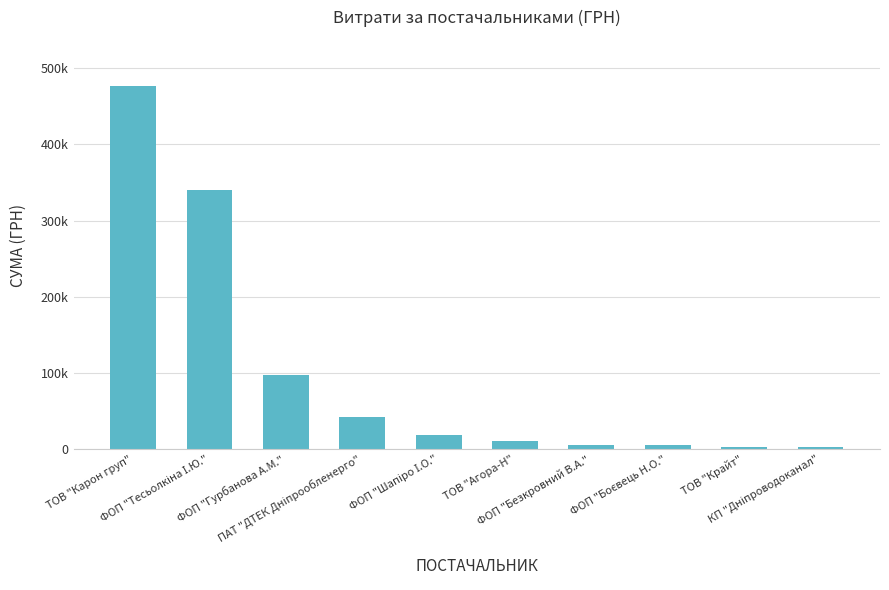

What position from the right is КП "Дніпроводоканал"?

1